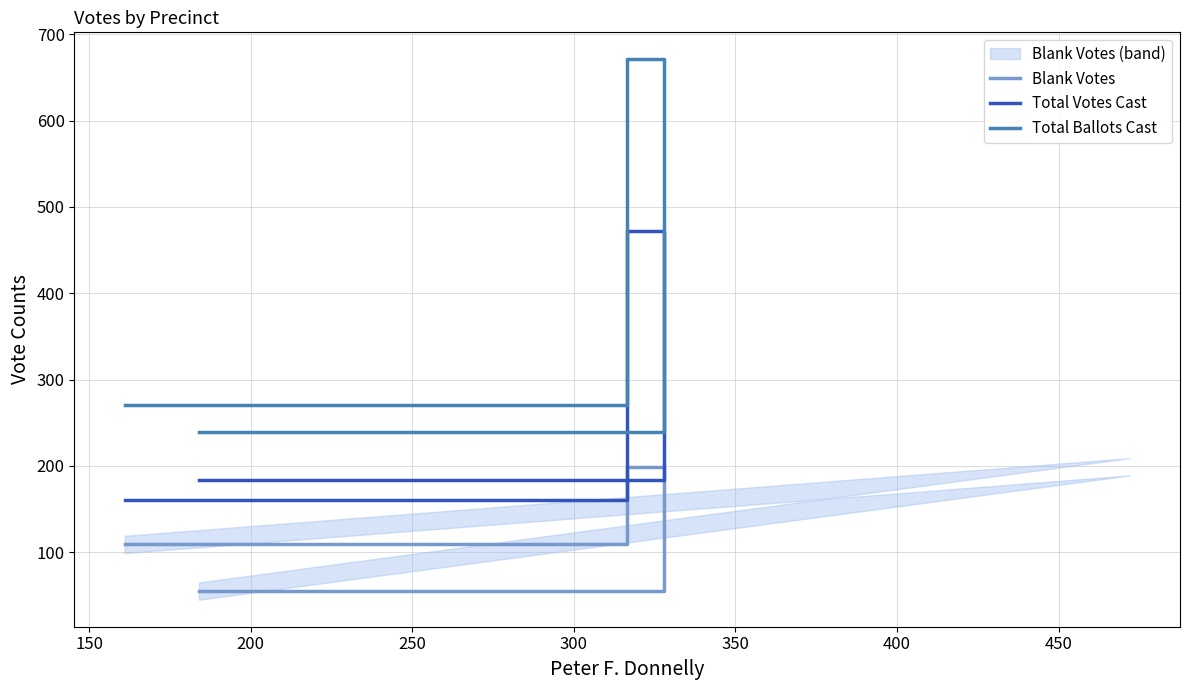

What is the sum of all Total Ballots Cast values?

1180